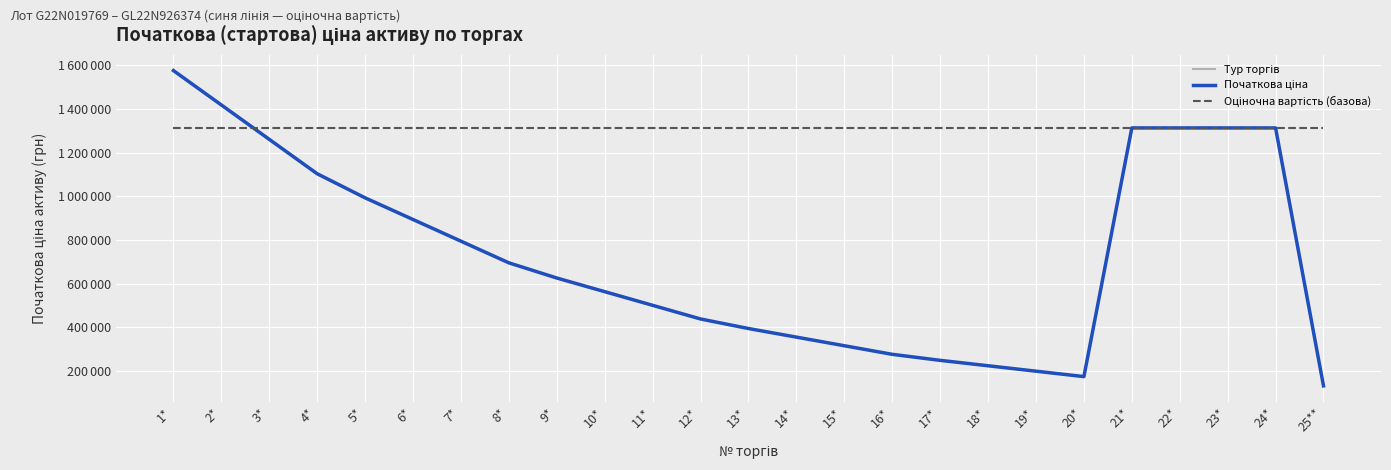

What is the value of the 8th point from the left?

694886.2